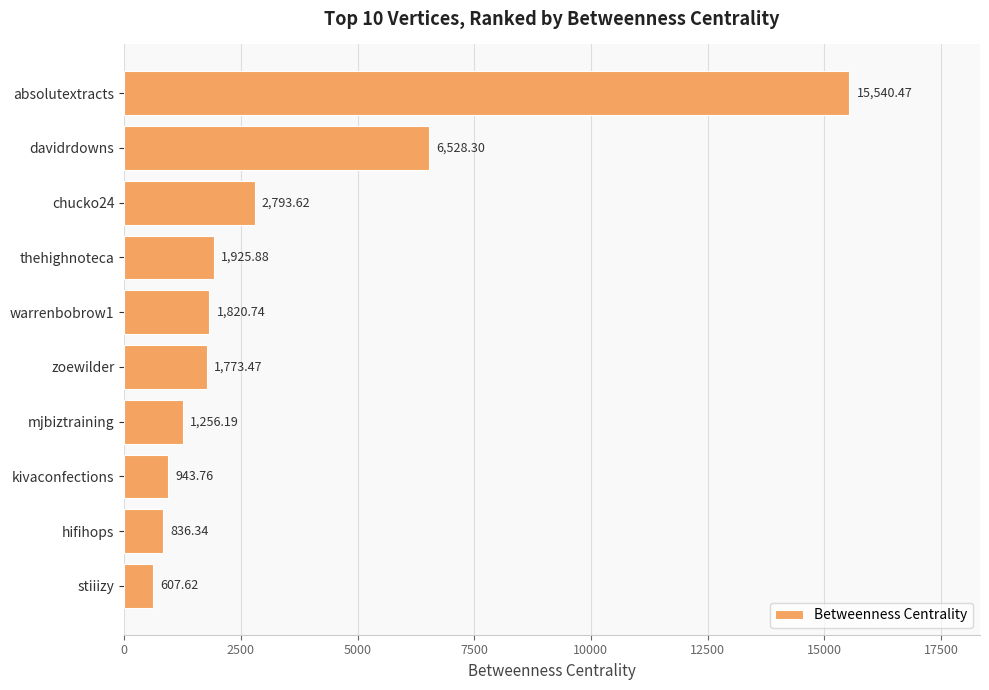

How many bars are there in total?

10